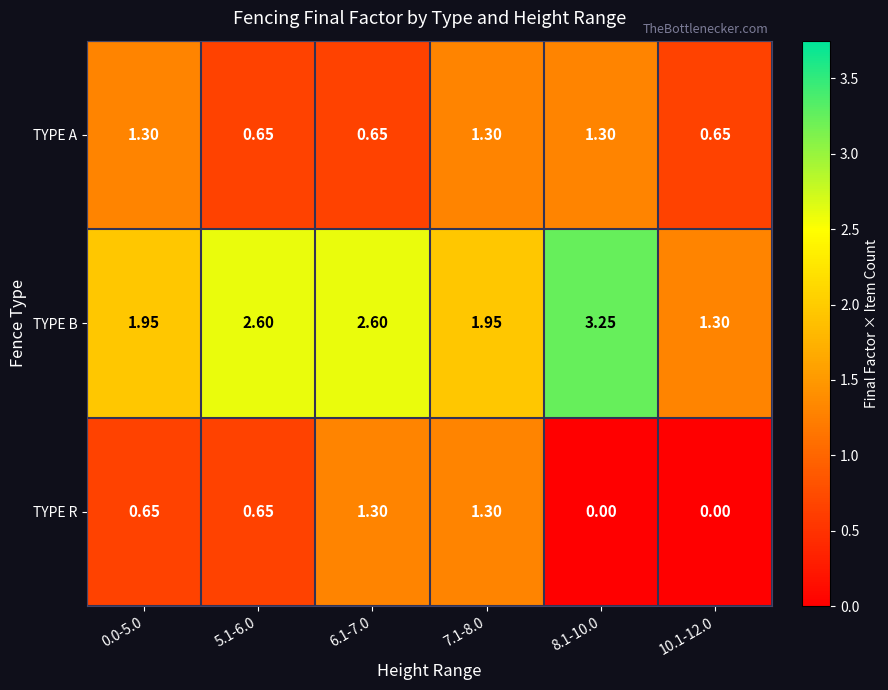

At 10.1-12.0, list the series in order from largest to smallest.

TYPE B, TYPE A, TYPE R